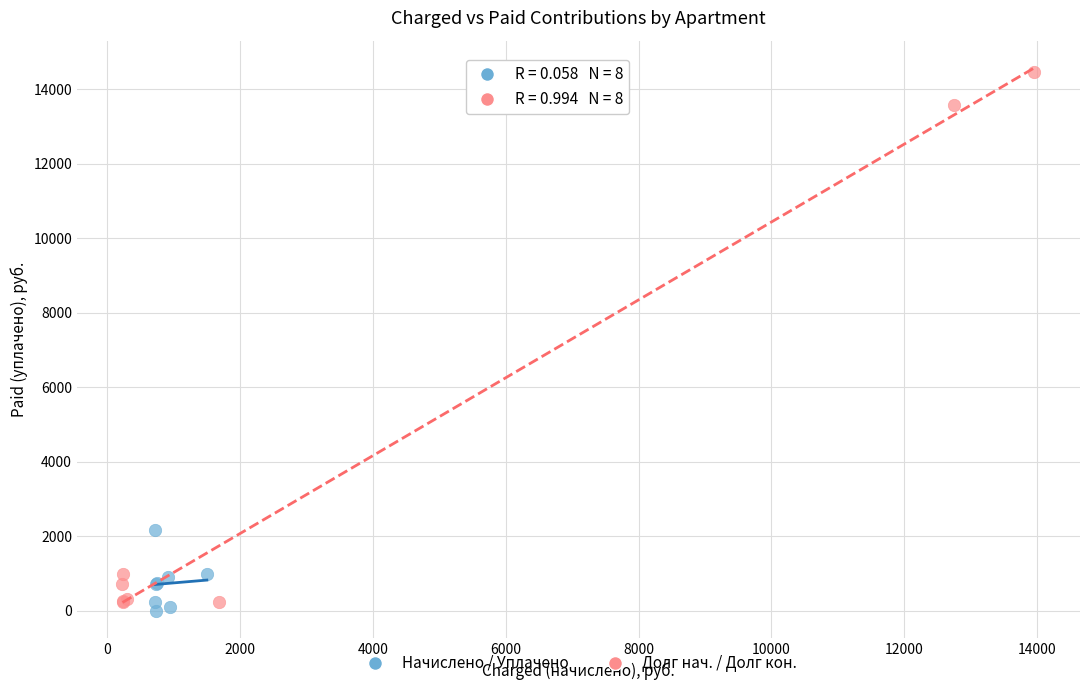

Which series has the largest Y range (max minus min)?

Долг нач. / Долг кон.